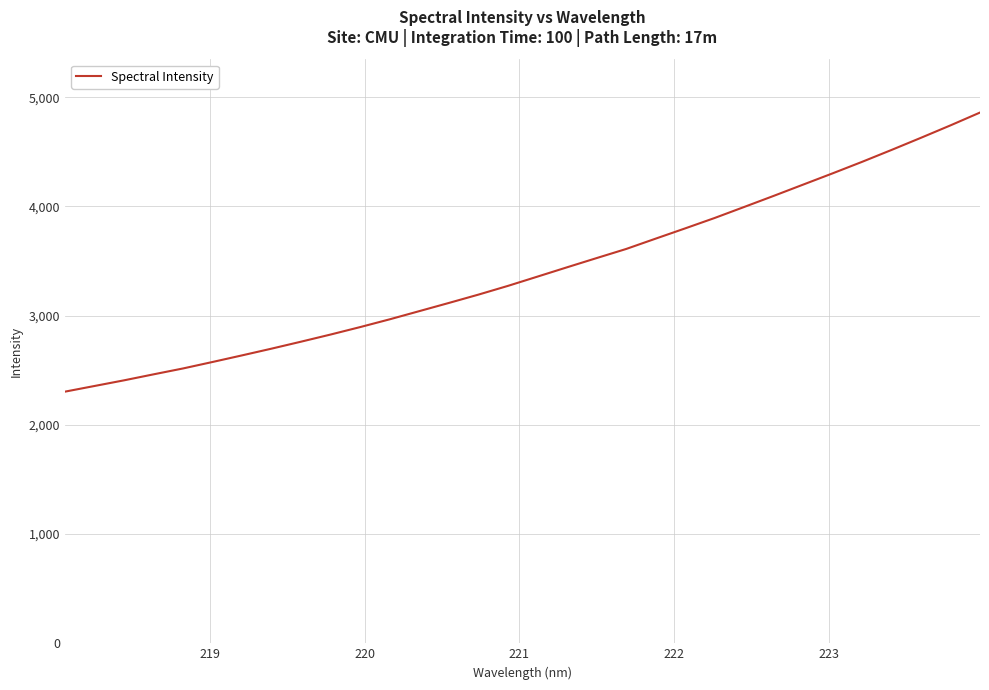

True or false: there are more than 1 points higher than both neighbors.

False